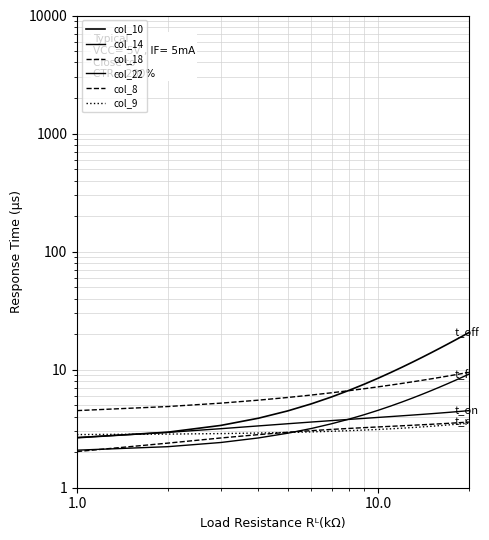

Which series has the largest total across all categories?

col_10